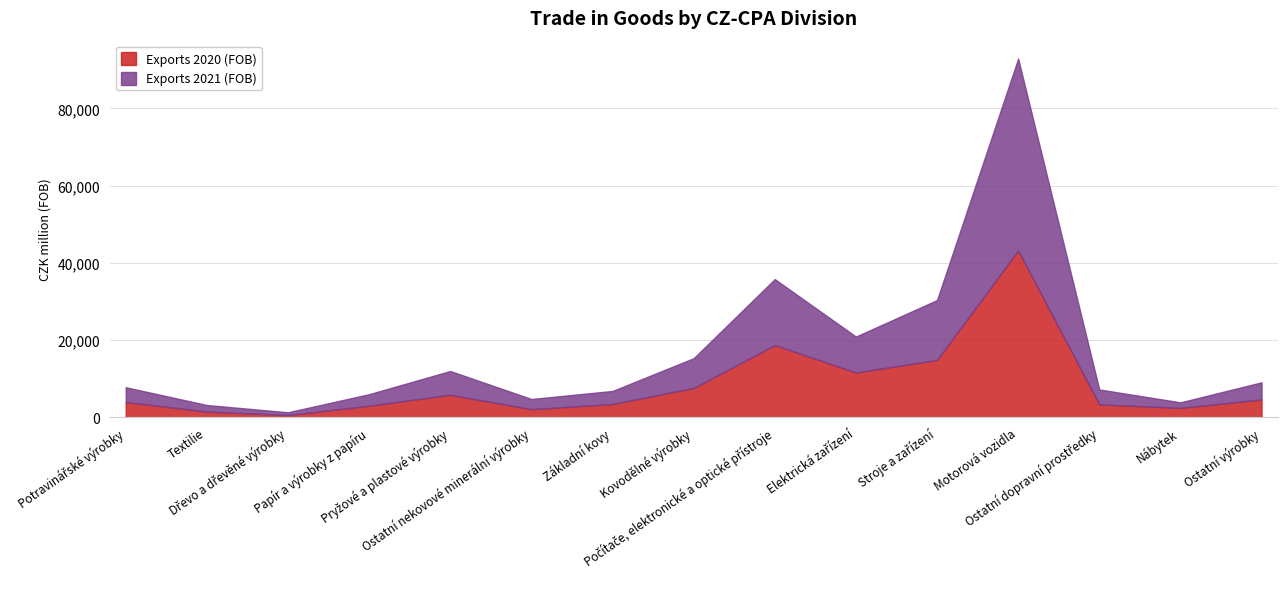

In Exports 2020 (FOB), how many points are lower than both neighbors (excluding endpoints)?

4